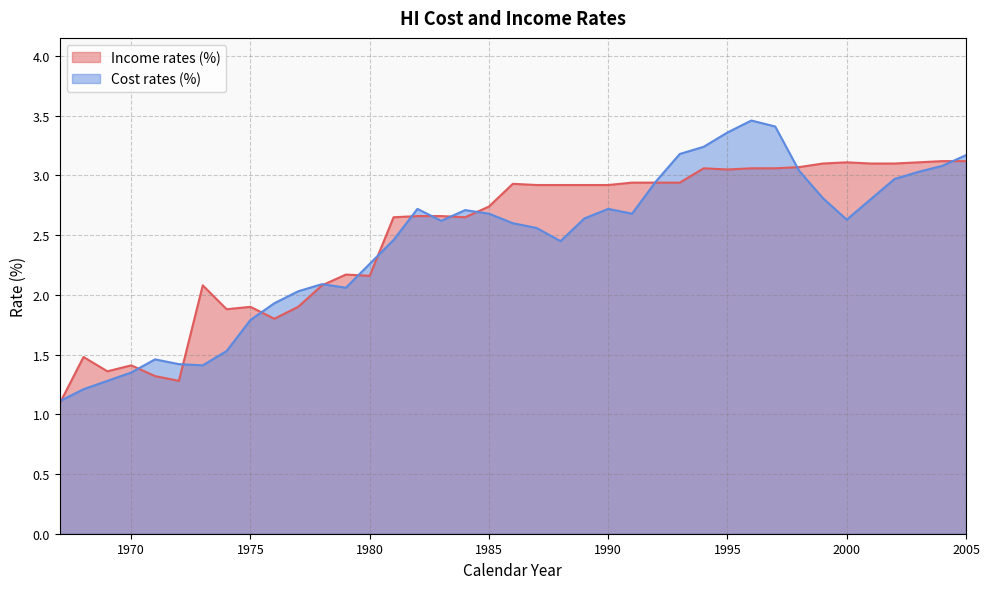

At which label does Cost rates (%) first exceed 2?

1977